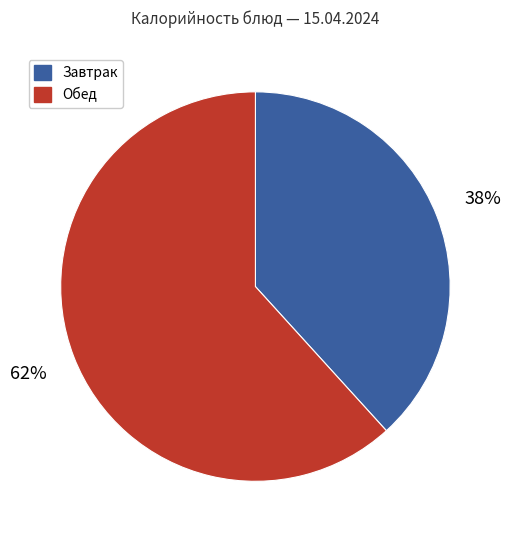

To the nearest percent, what is the average slice percentage?

50%